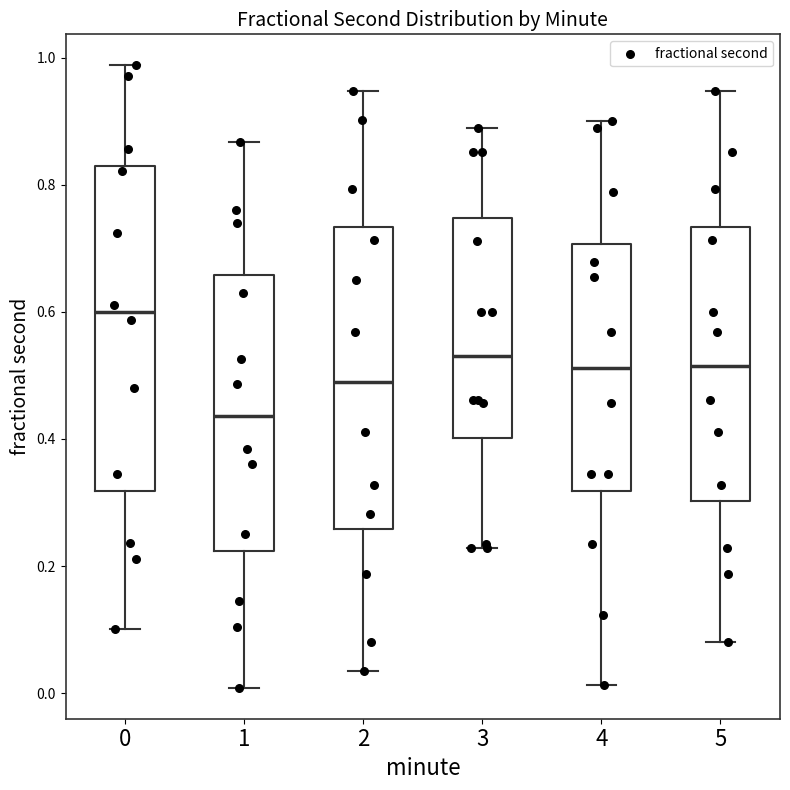

Reading left to right, read every box against the y-axis: the position of its median line, the range the box covers, and the ends of its whiskers. The values are not printed on the chart, so give them approximately, as read against the axis.

0: median 0.60, box 0.32 to 0.84, whiskers 0.10 to 0.98
1: median 0.44, box 0.22 to 0.66, whiskers 0.00 to 0.86
2: median 0.48, box 0.26 to 0.74, whiskers 0.04 to 0.94
3: median 0.54, box 0.40 to 0.74, whiskers 0.22 to 0.90
4: median 0.52, box 0.32 to 0.70, whiskers 0.02 to 0.90
5: median 0.52, box 0.30 to 0.74, whiskers 0.08 to 0.94